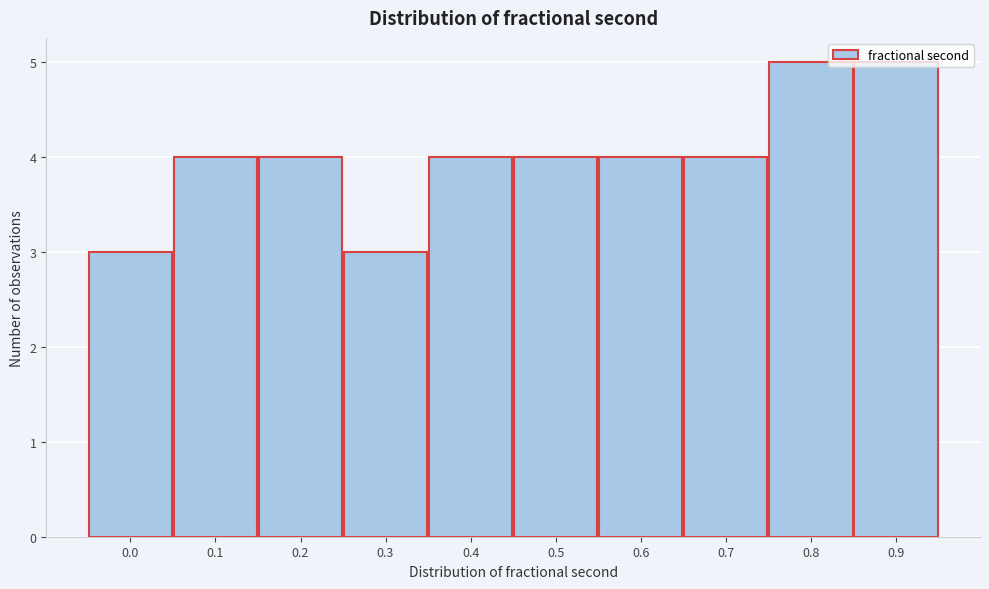

What is the sum of the values at 0.0 and 0.2?

7